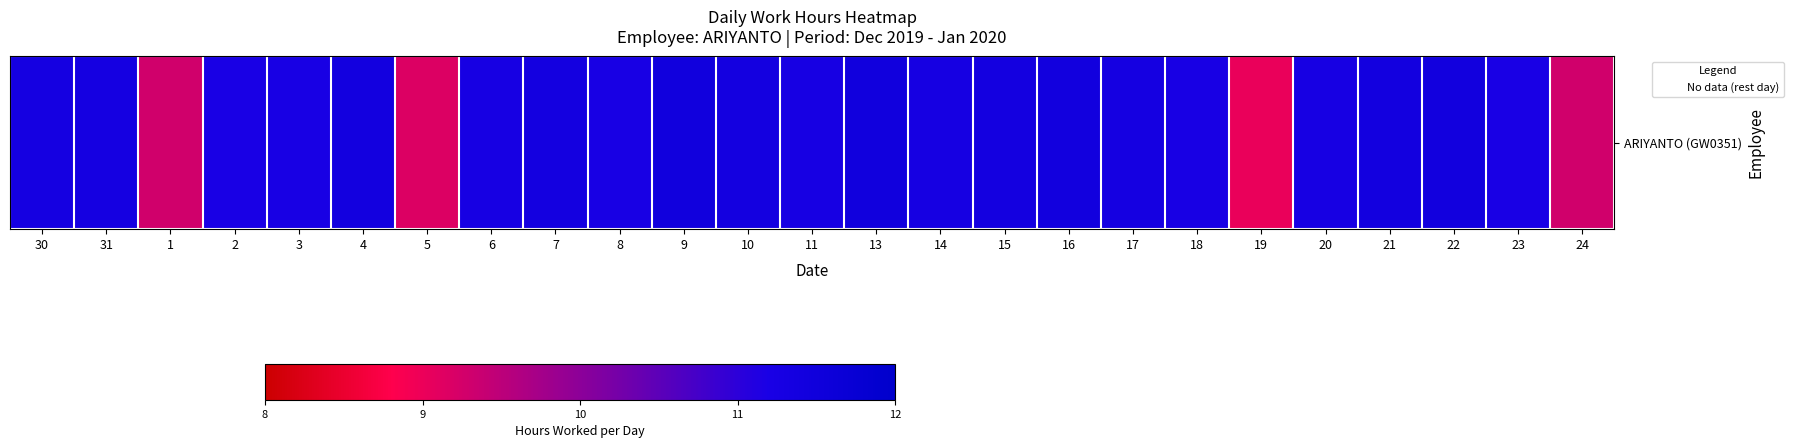

List the labels in order of value, largest first.

9, 13, 22, 16, 21, 4, 10, 7, 15, 17, 30, 31, 14, 6, 11, 20, 8, 3, 18, 23, 2, 1, 24, 5, 19